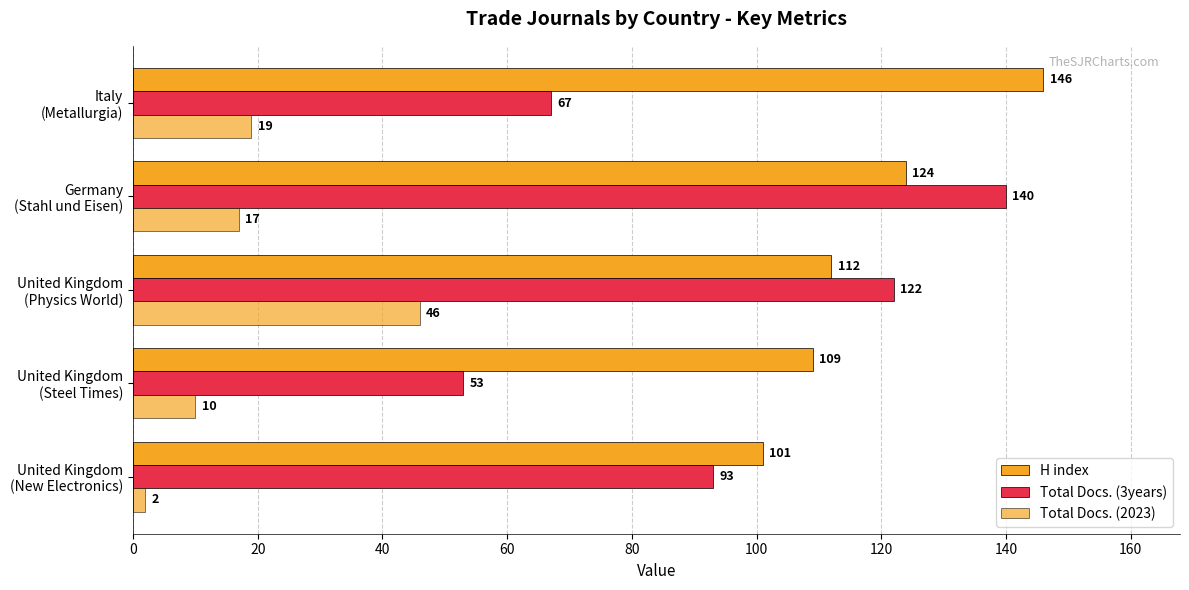

How many data points does each series have?

5